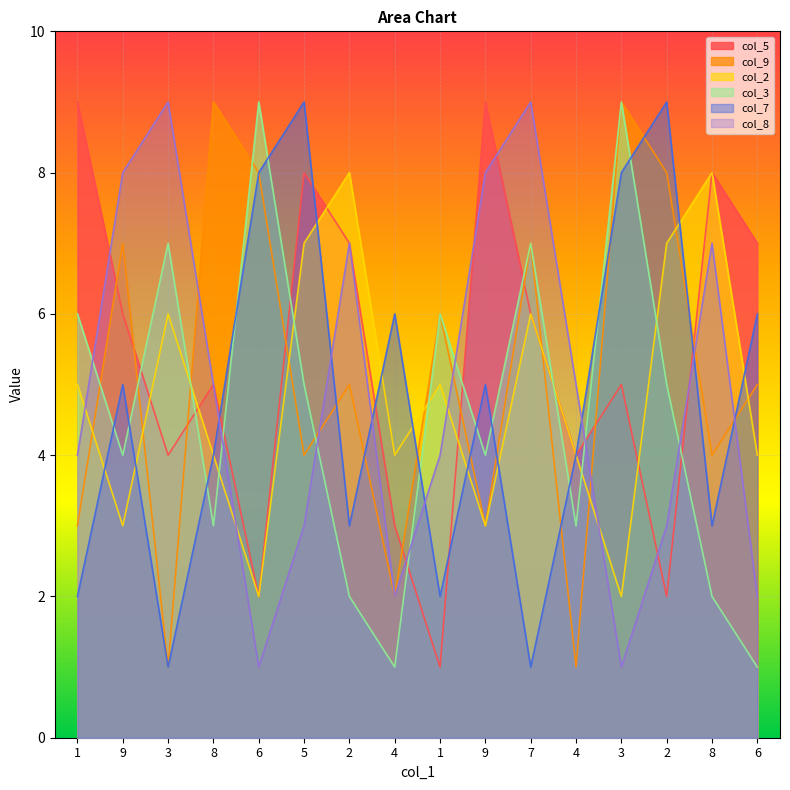

The value of col_2 at 8 is 4. True or false?

True